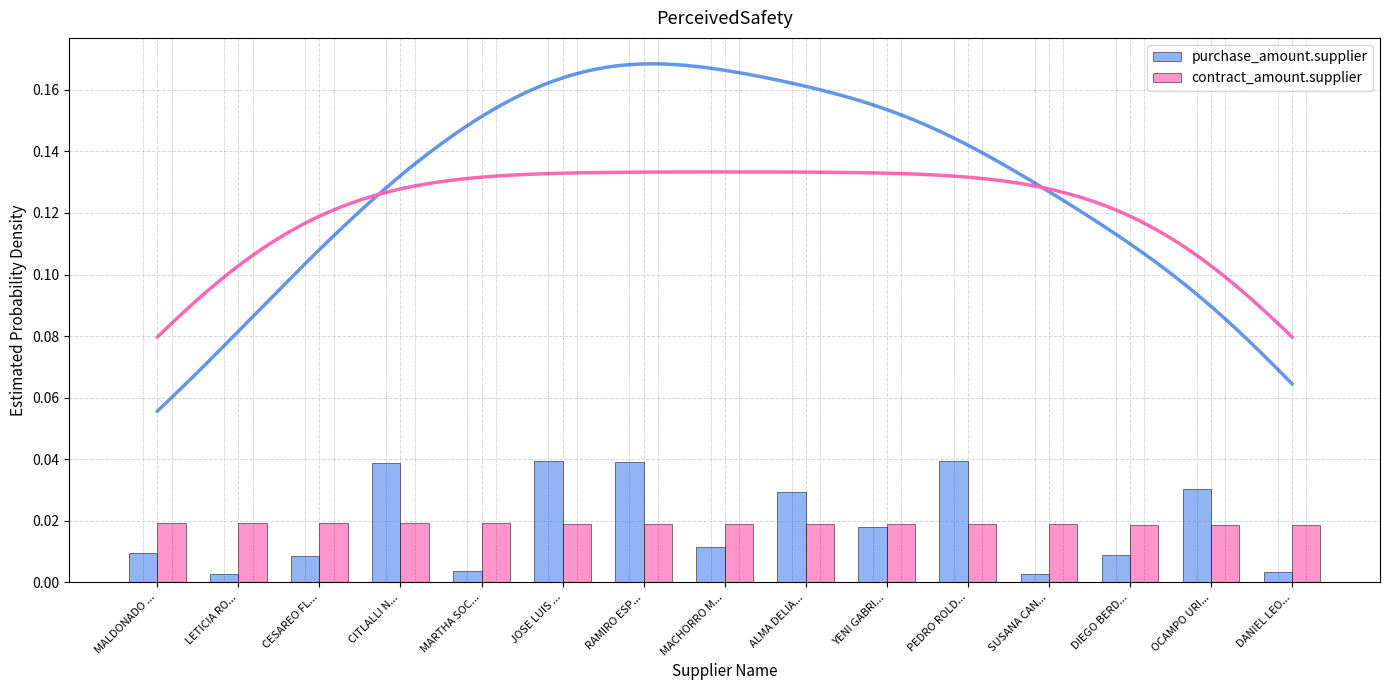

What is the label of the 5th bar from the right?

PEDRO ROLD...